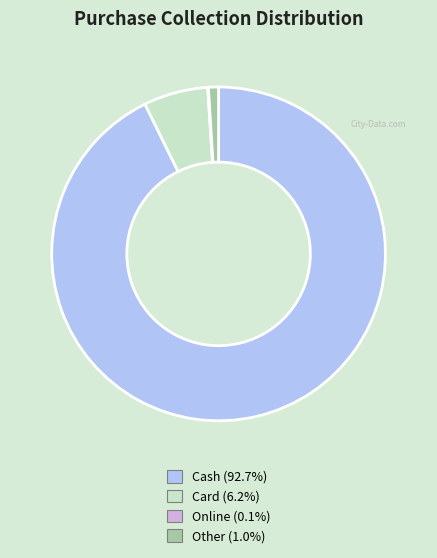

Is there any slice that represents more than half of the pie?

Yes